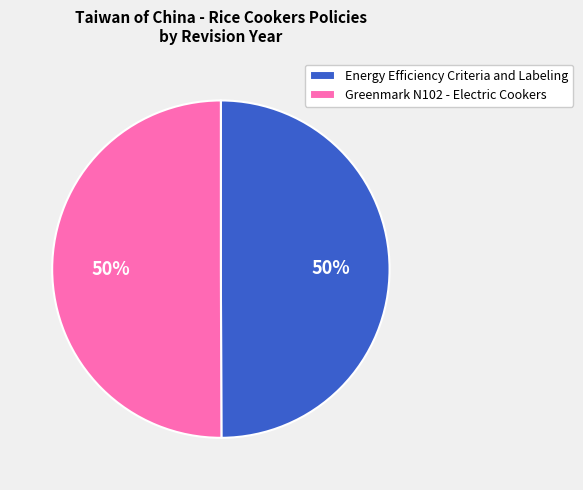

Approximately how many times larger is the value at Greenmark N102 - Electric Cookers compared to Energy Efficiency Criteria and Labeling?

1.0